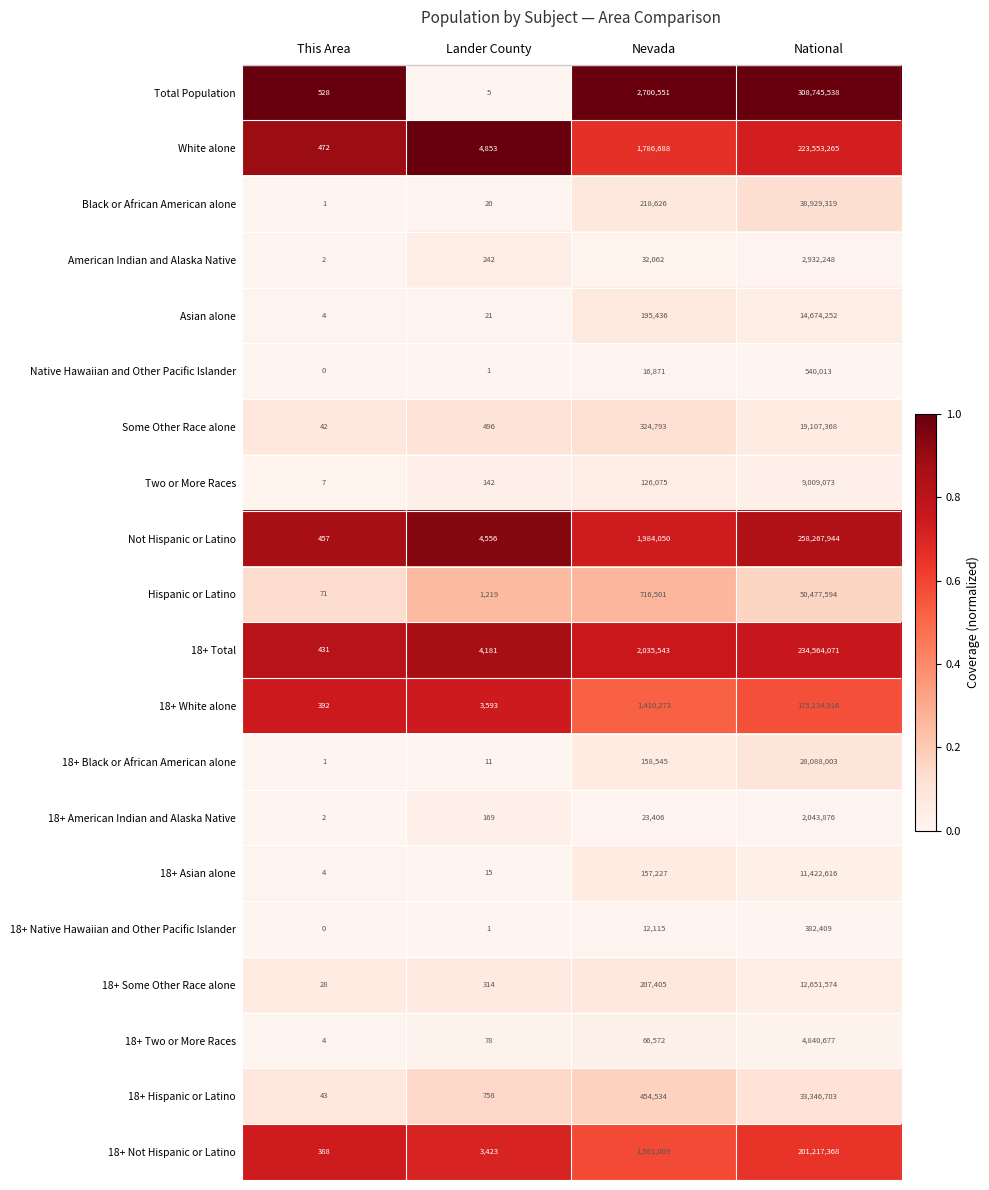

Is the value of 18+ Total at Nevada greater than the value of Not Hispanic or Latino at Lander County?

Yes